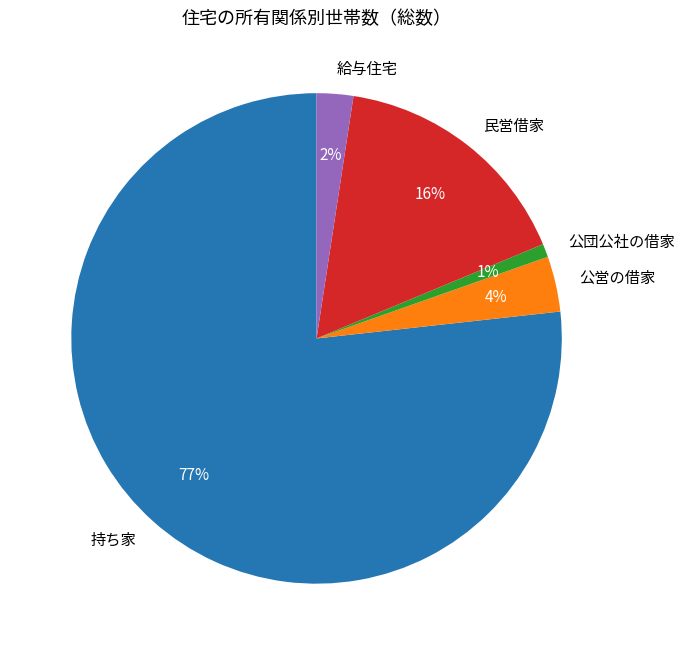

Which category has the smallest portion of the pie?

公団公社の借家